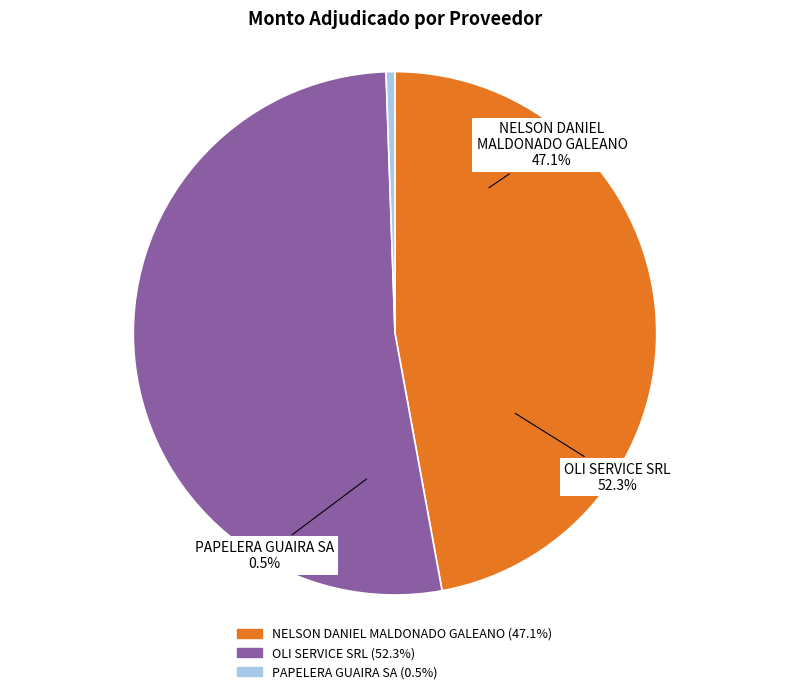

Is there a majority slice in this chart?

Yes